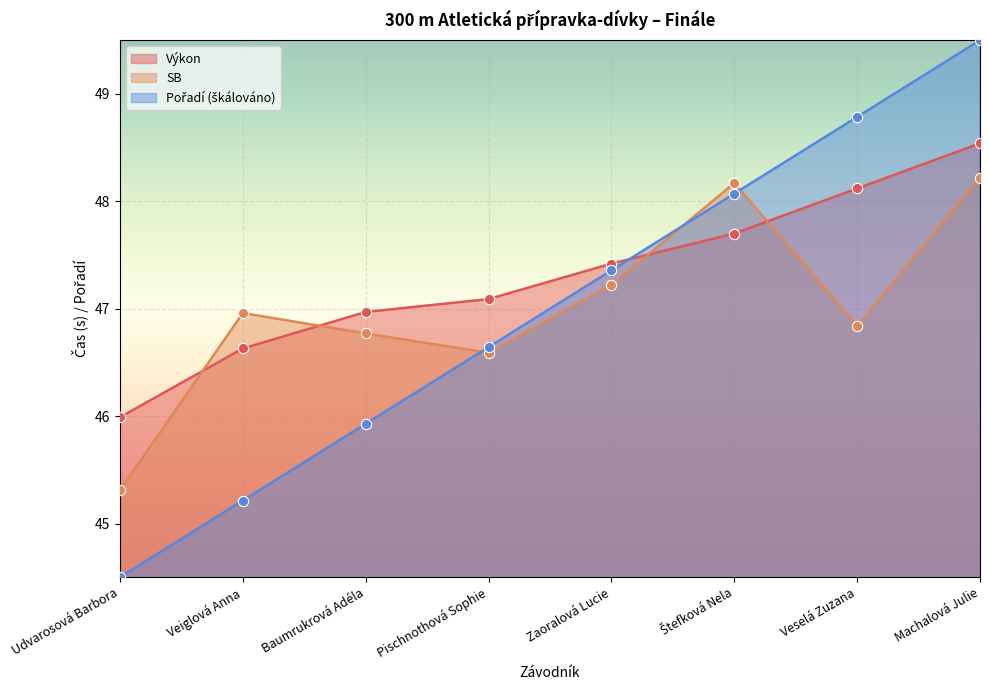

Is the value of Výkon at Pischnothová Sophie greater than the value of Pořadí at Veselá Zuzana?

No